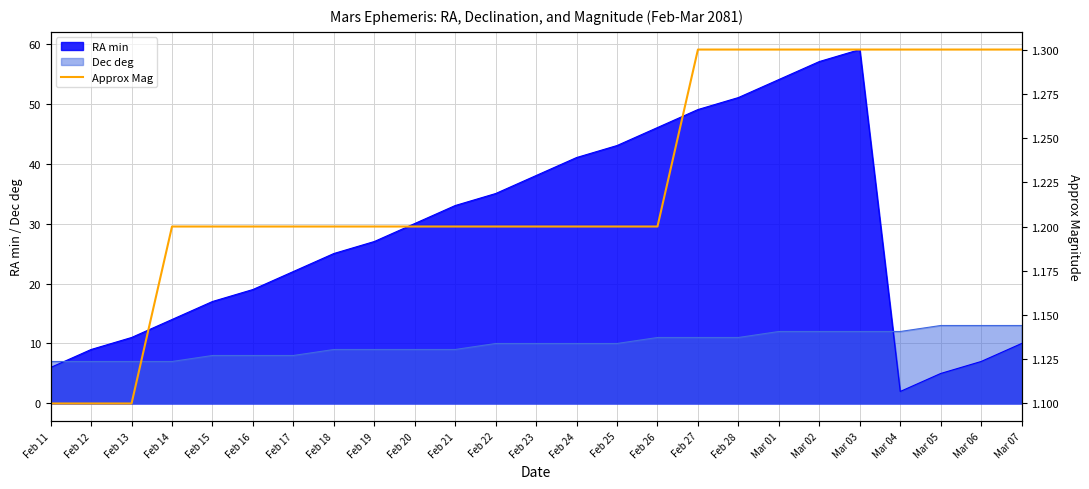

The RA min series shows 7 at Mar 06. True or false?

True